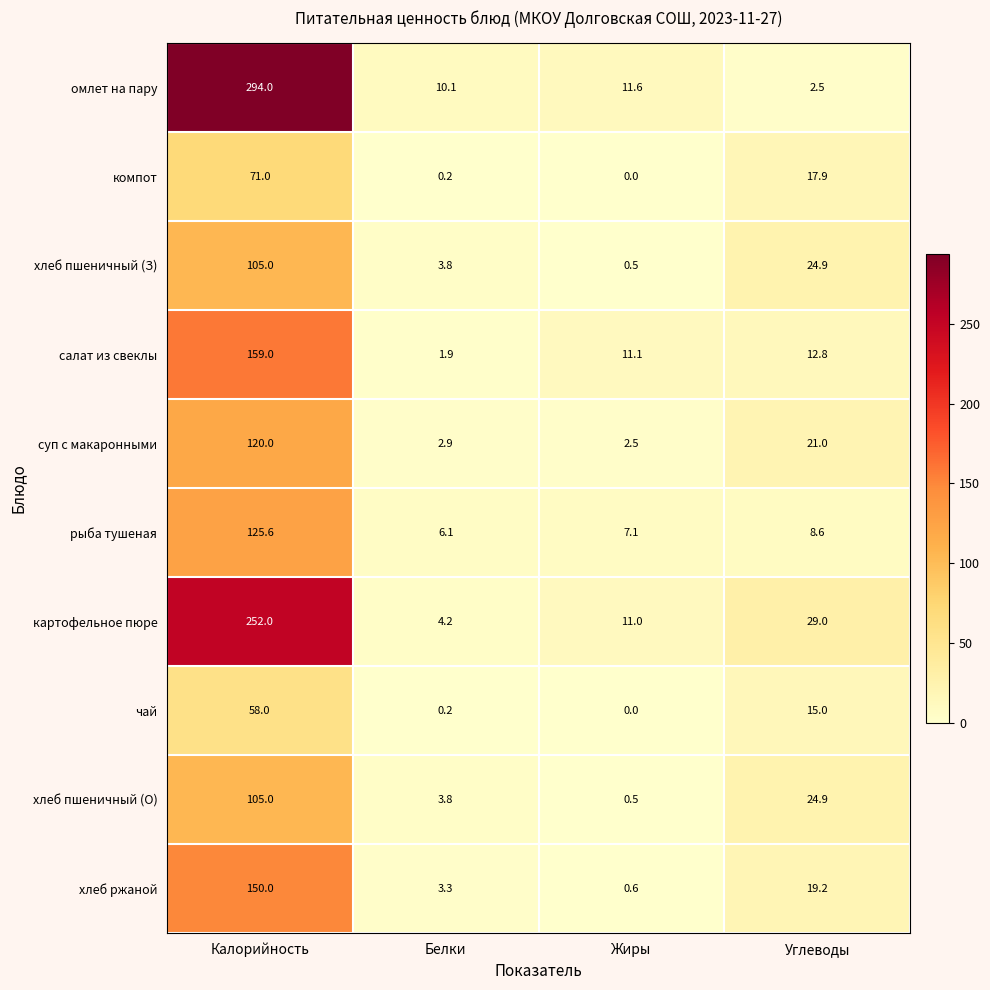

What is the approximate value of омлет на пару at Калорийность?

294.0